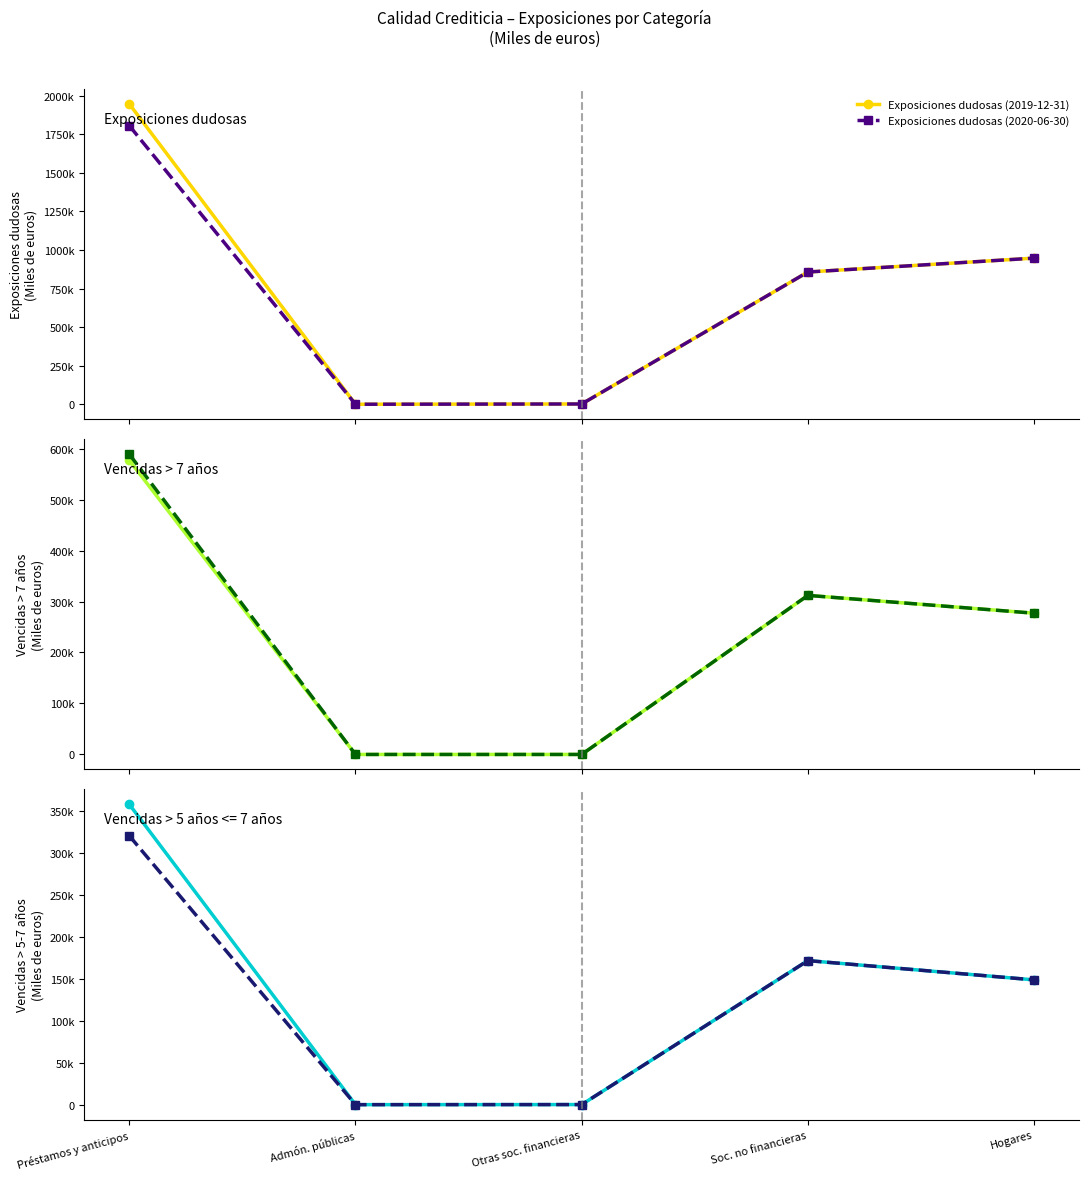

Reading right to left, what are all the values shown in this chart?

Exposiciones dudosas (2019-12-31): Hogares=947480	Soc. no financieras=857472	Otras soc. financieras=1708	Admón. públicas=7	Préstamos y anticipos=1947375
Exposiciones dudosas (2020-06-30): Hogares=947480	Soc. no financieras=857472	Otras soc. financieras=1708	Admón. públicas=7	Préstamos y anticipos=1806667
Vencidas > 7 años (2019-12-31): Hogares=277072	Soc. no financieras=312014	Otras soc. financieras=0	Admón. públicas=0	Préstamos y anticipos=576951
Vencidas > 7 años (2020-06-30): Hogares=277072	Soc. no financieras=312014	Otras soc. financieras=0	Admón. públicas=0	Préstamos y anticipos=589086